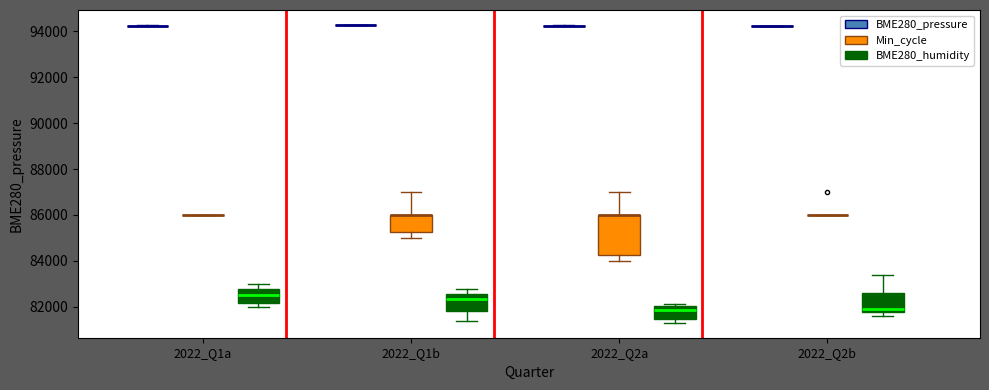

Which box is the tallest, from its lower edge to its upper edge?

2022_Q2a (Min_cycle)